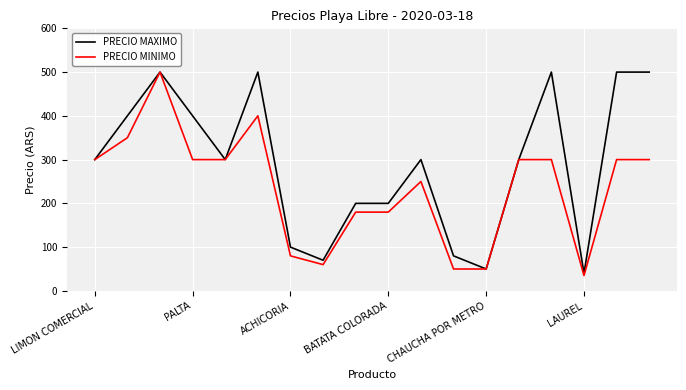

What is the smallest value displayed?

35